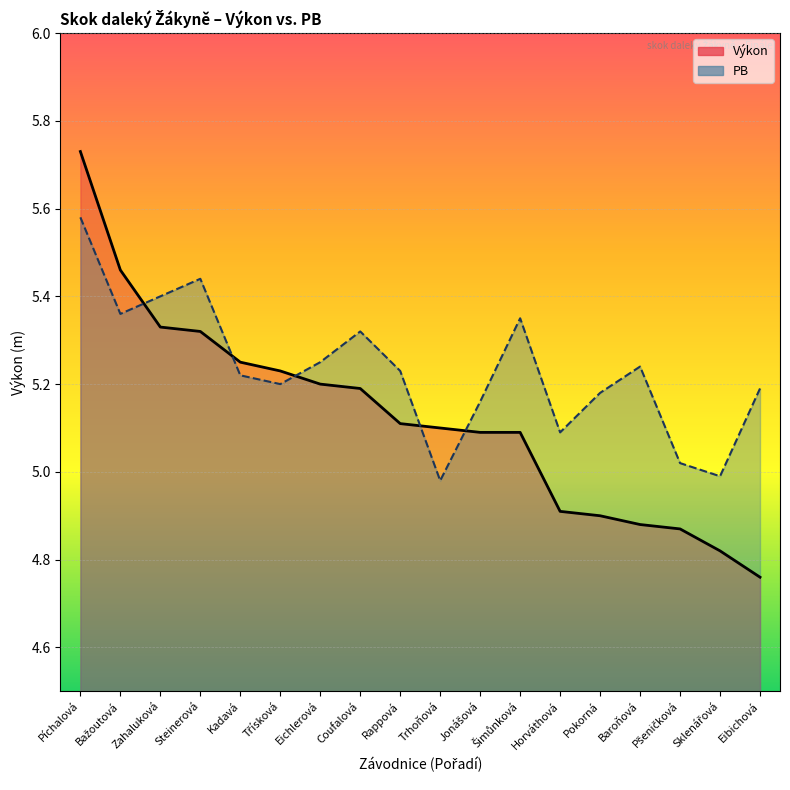

What is the average value of the Výkon series?

5.1